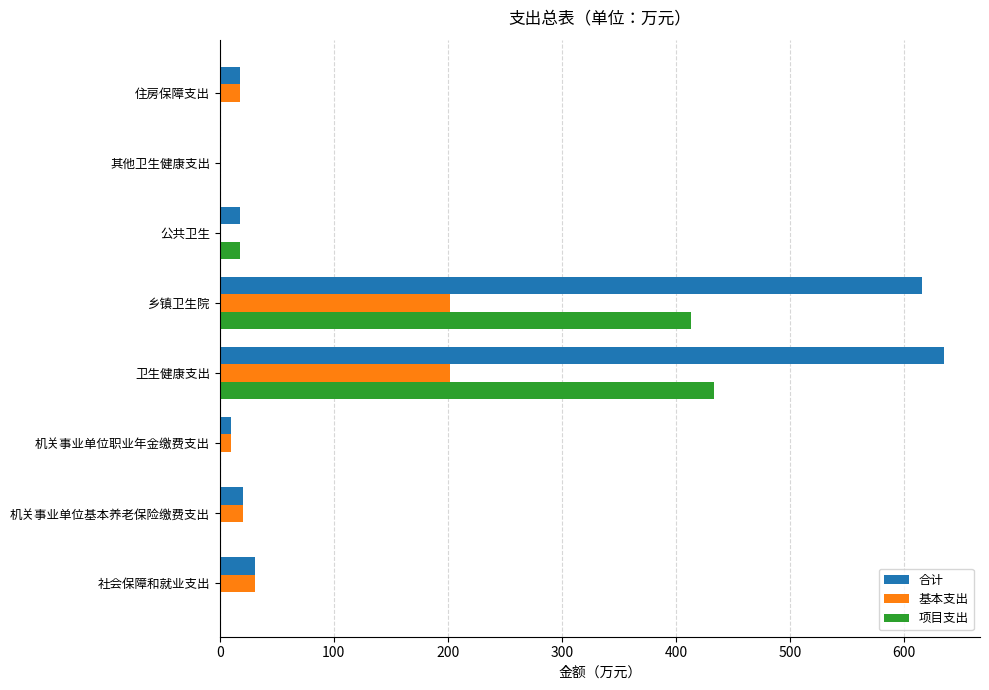

What is the sum of all 基本支出 values?

483.2